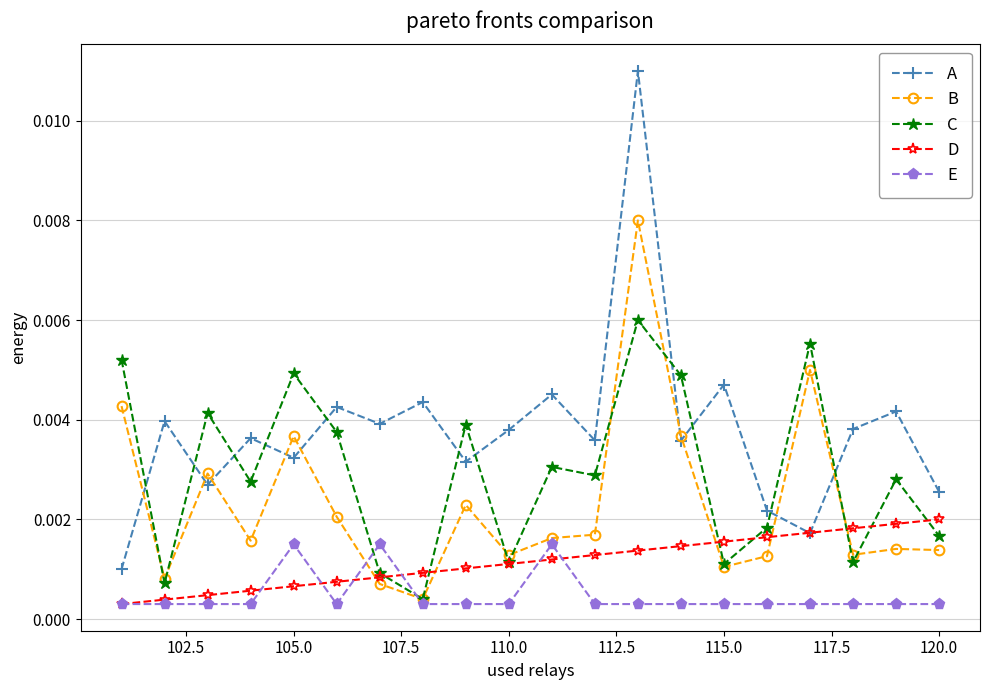

Which series has the largest range (max minus min)?

A